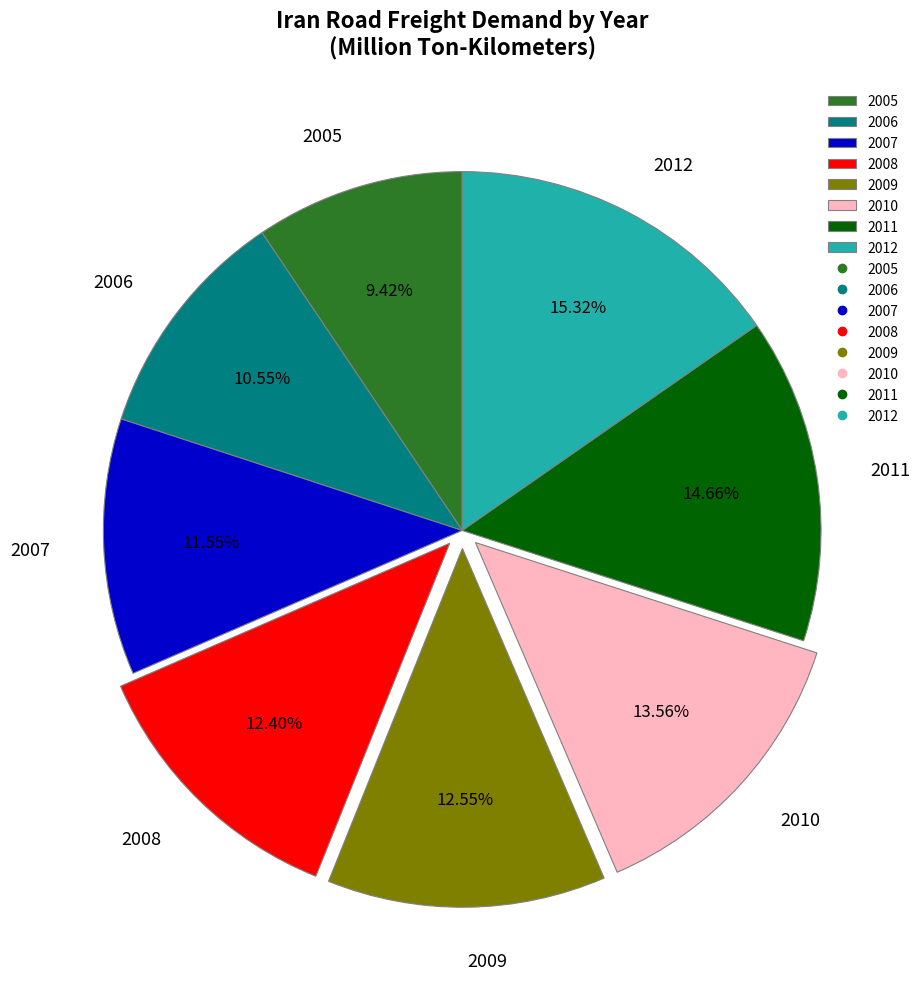

Is there any slice that represents more than half of the pie?

No